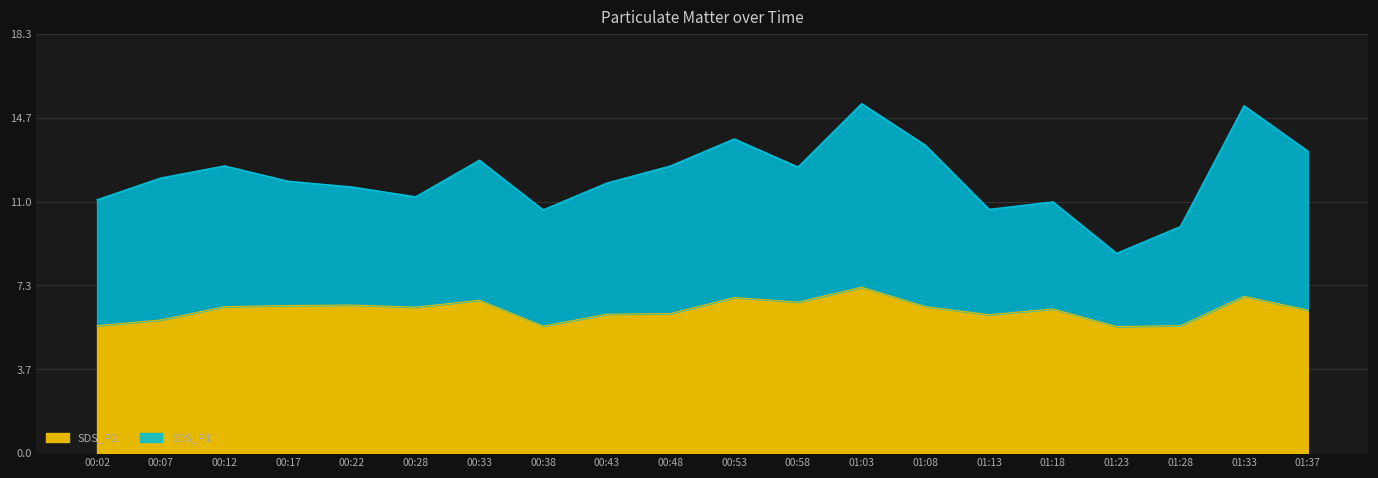

Reading left to right, list all the values displayed in this chart.

SDS_P1: 00:02=11.1	00:07=12.0	00:12=12.6	00:17=11.9	00:22=11.6	00:28=11.2	00:33=12.8	00:38=10.6	00:43=11.8	00:48=12.6	00:53=13.7	00:58=12.5	01:03=15.3	01:08=13.4	01:13=10.7	01:18=11.0	01:23=8.7	01:28=9.9	01:33=15.2	01:37=13.2
SDS_P2: 00:02=5.6	00:07=5.8	00:12=6.4	00:17=6.5	00:22=6.5	00:28=6.4	00:33=6.7	00:38=5.5	00:43=6.1	00:48=6.1	00:53=6.8	00:58=6.6	01:03=7.2	01:08=6.4	01:13=6.0	01:18=6.3	01:23=5.5	01:28=5.6	01:33=6.8	01:37=6.2